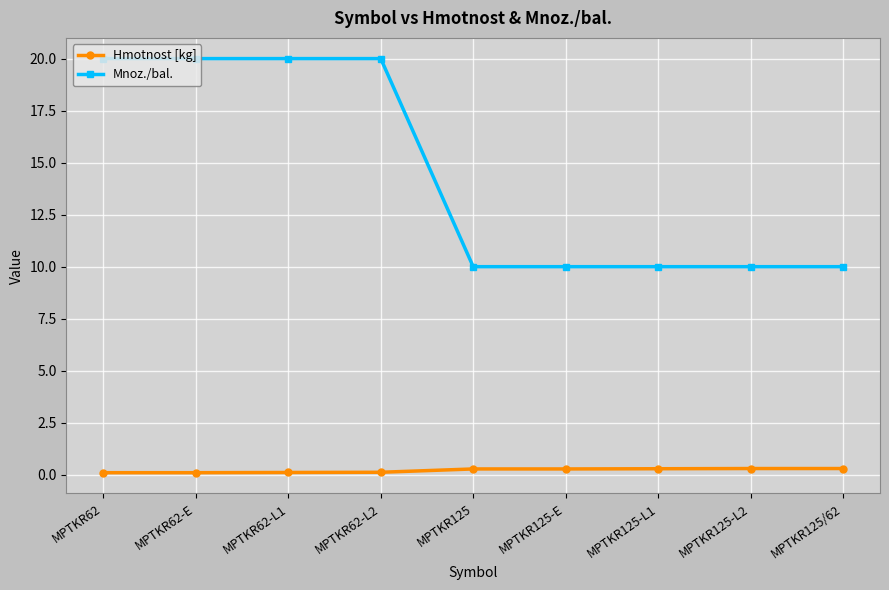

The value of Mnoz./bal. at MPTKR62 is 7.4. True or false?

False